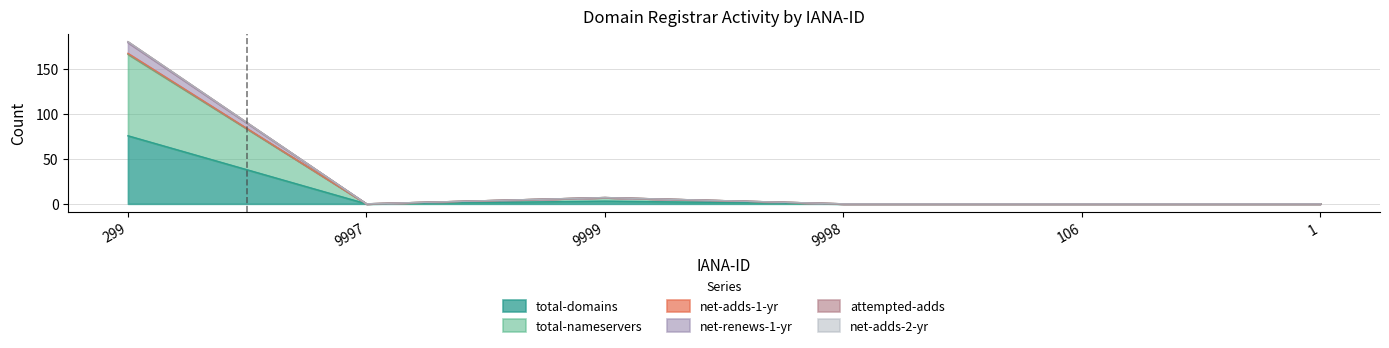

Does the chart have visible grid lines?

Yes